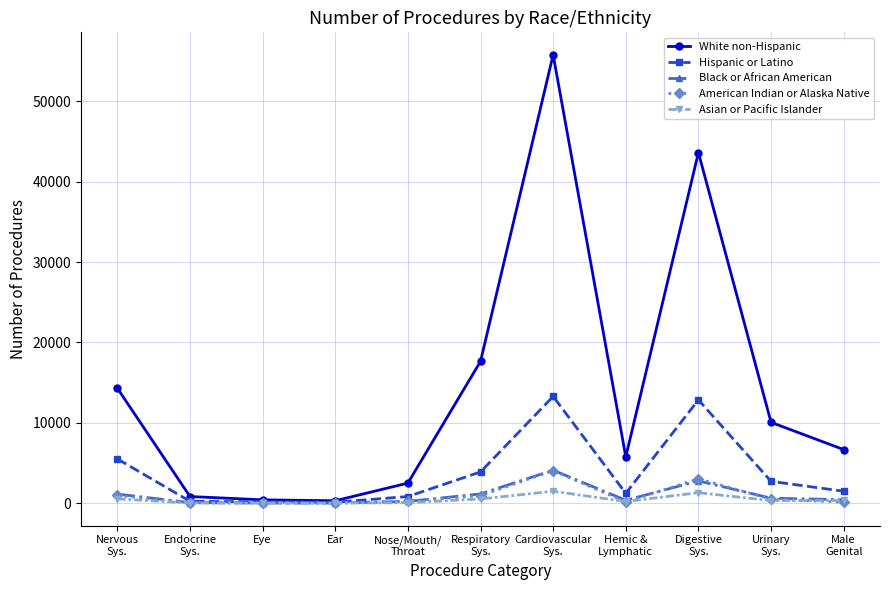

Which series has the widest spread of values?

White non-Hispanic